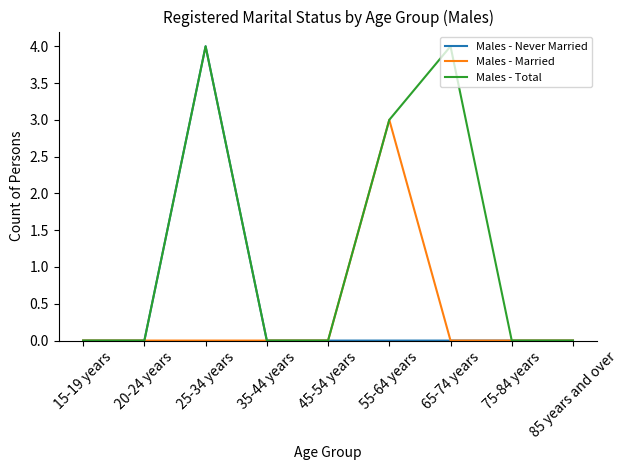

Reading left to right, list all the values displayed in this chart.

Males - Never Married: 15-19 years=0	20-24 years=0	25-34 years=4	35-44 years=0	45-54 years=0	55-64 years=0	65-74 years=0	75-84 years=0	85 years and over=0
Males - Married: 15-19 years=0	20-24 years=0	25-34 years=0	35-44 years=0	45-54 years=0	55-64 years=3	65-74 years=0	75-84 years=0	85 years and over=0
Males - Total: 15-19 years=0	20-24 years=0	25-34 years=4	35-44 years=0	45-54 years=0	55-64 years=3	65-74 years=4	75-84 years=0	85 years and over=0